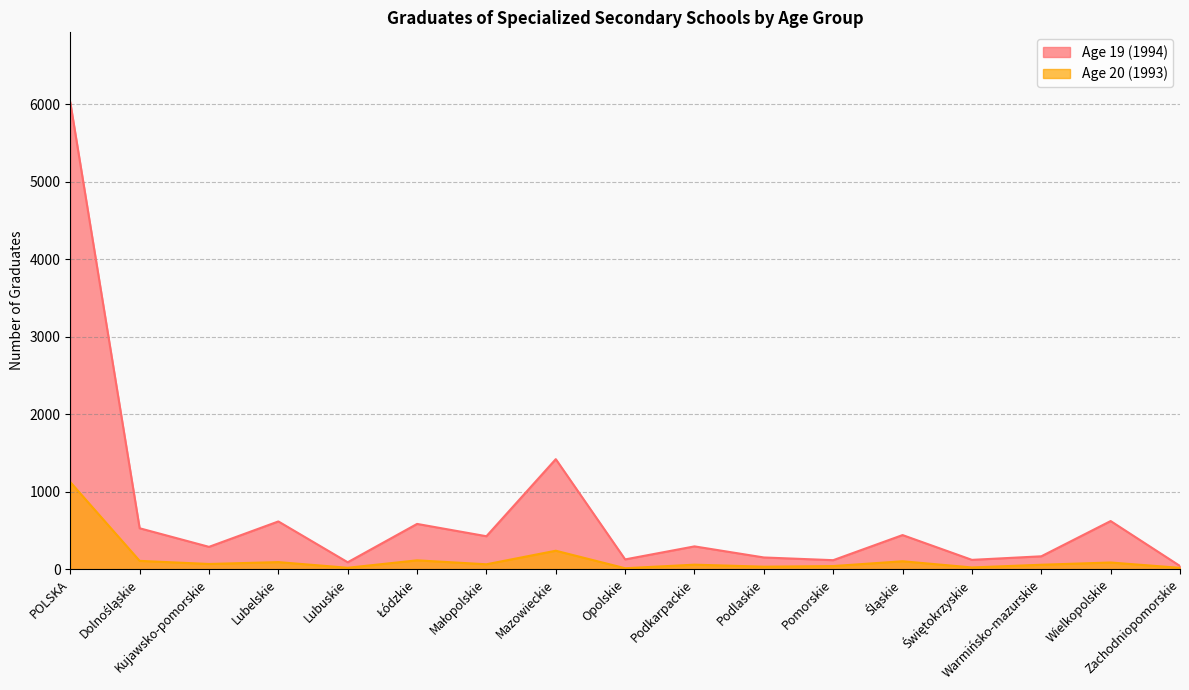

What is the sum of the Age 20 (1993) values at Świętokrzyskie and Podkarpackie?

80